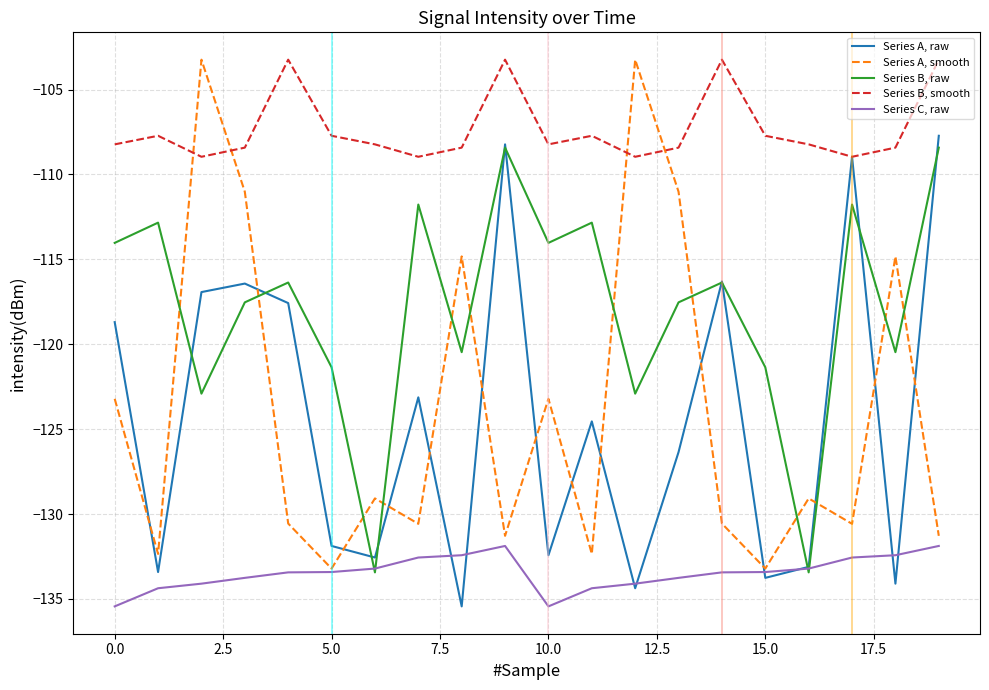

What is the minimum value for Series B, smooth?

-109.0